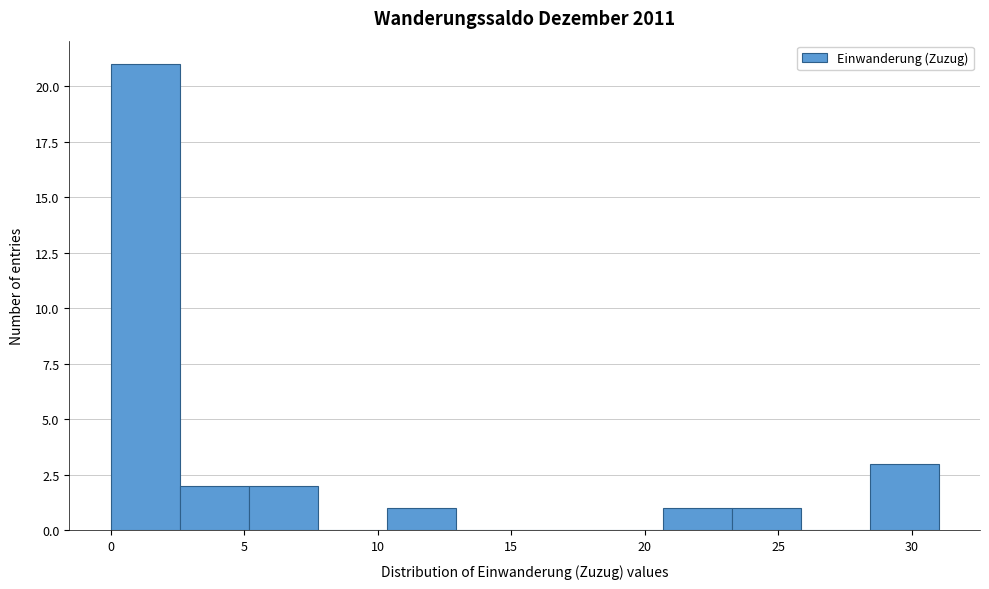

Reading left to right, list every bar in this chart as the range it spans on the x-axis followed by its height. Neither the bar edges nor the heights are printed on the chart, so give them approximately, as read against the axes.

0.0 to 2.5: 21
2.5 to 5.0: 2
5.0 to 8.0: 2
8.0 to 10.5: 0
10.5 to 13.0: 1
13.0 to 15.5: 0
15.5 to 18.0: 0
18.0 to 20.5: 0
20.5 to 23.5: 1
23.5 to 26.0: 1
26.0 to 28.5: 0
28.5 to 31.0: 3